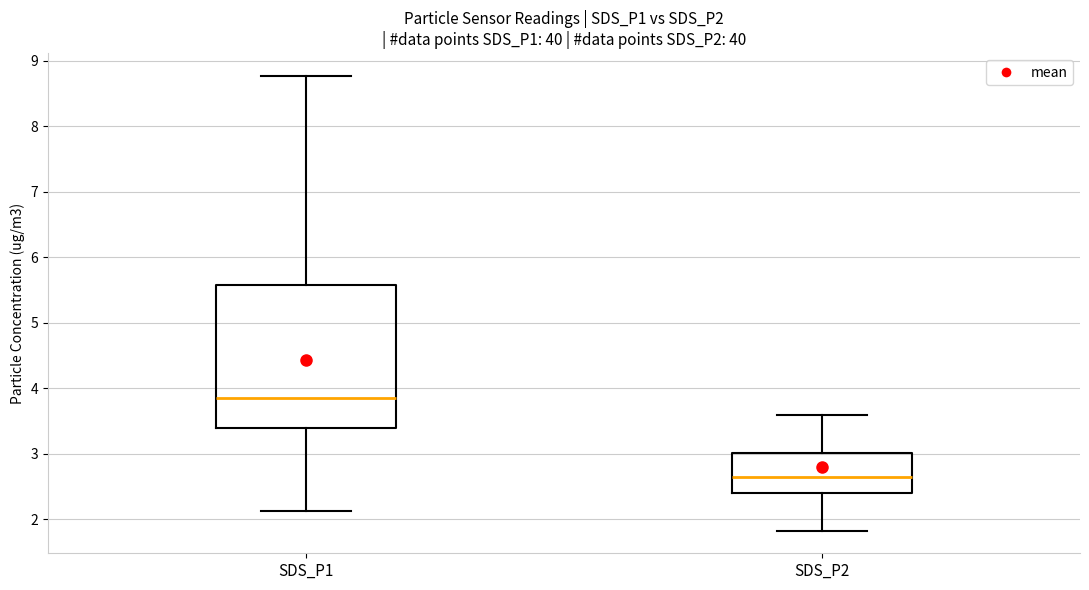

Which box is the tallest, from its lower edge to its upper edge?

SDS_P1